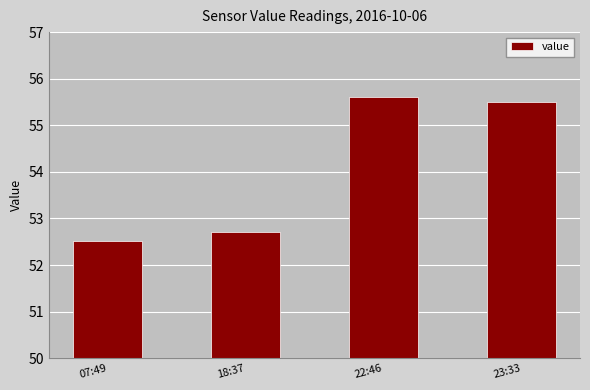

Rank the categories by value from lowest to highest.

07:49, 18:37, 23:33, 22:46